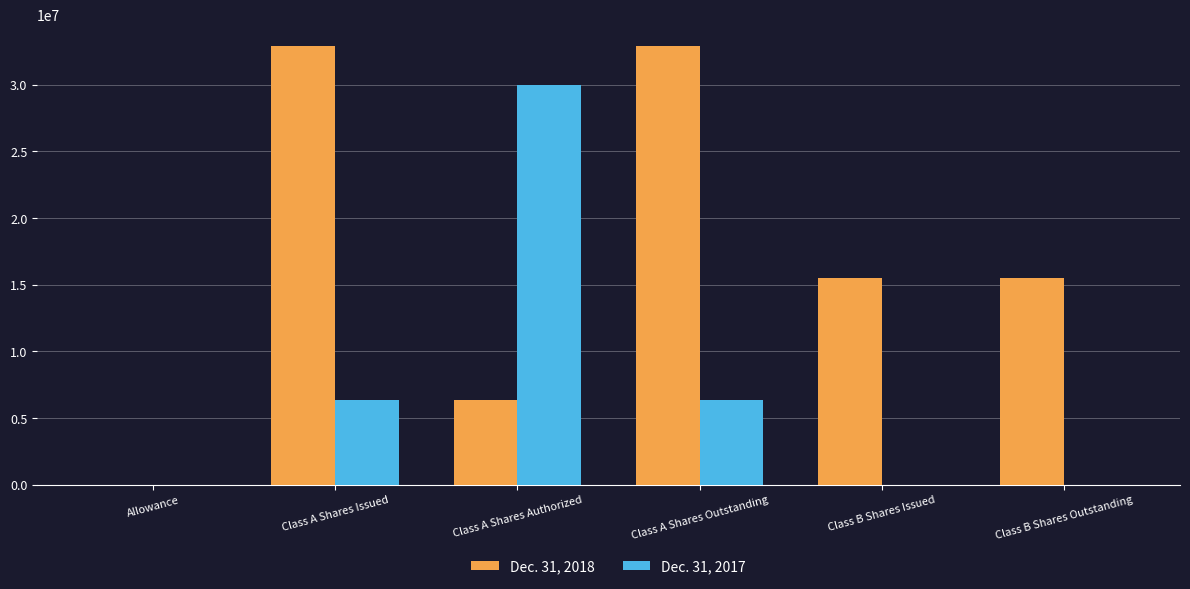

How many series are shown in this chart?

2